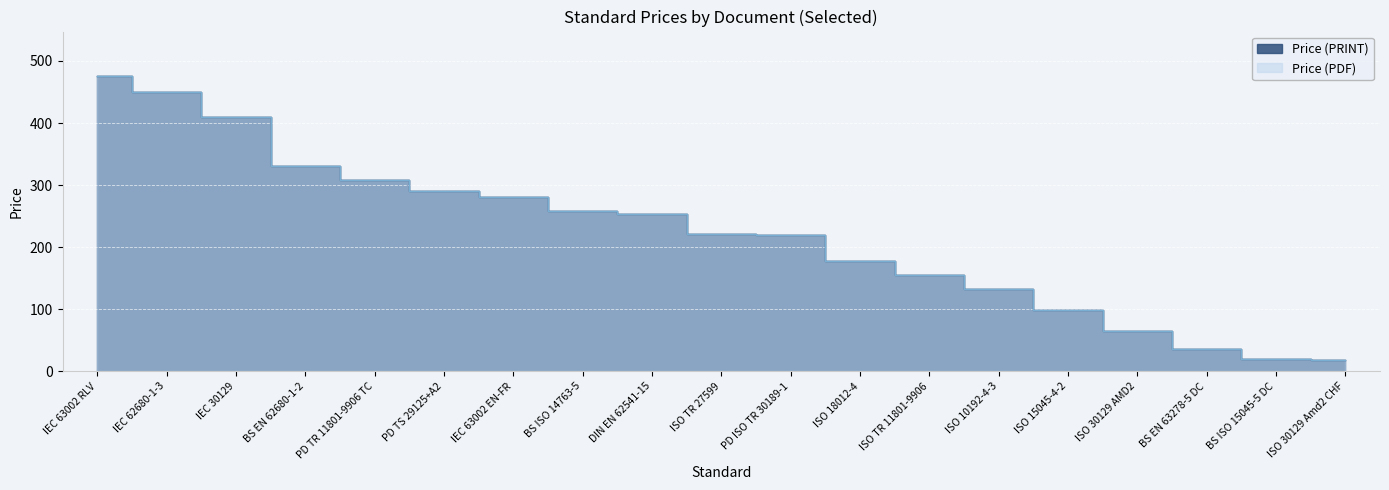

Is the value of Price (PRINT) at PD TR 11801-9906 TC greater than the value of Price (PDF) at ISO 30129 Amd2 CHF?

Yes